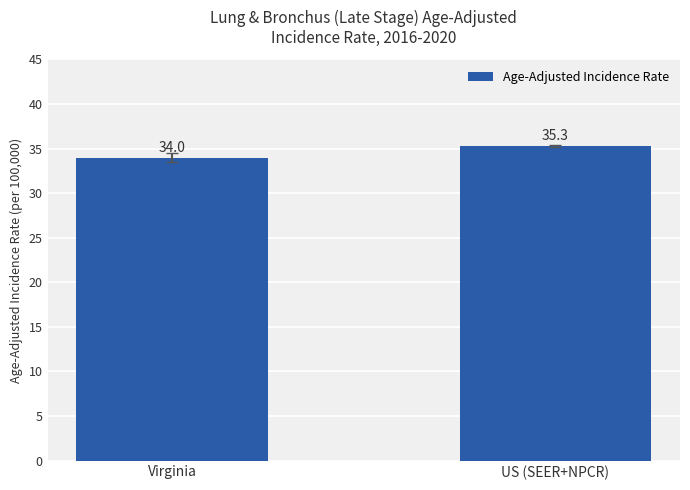

How many data points are above 35?

1